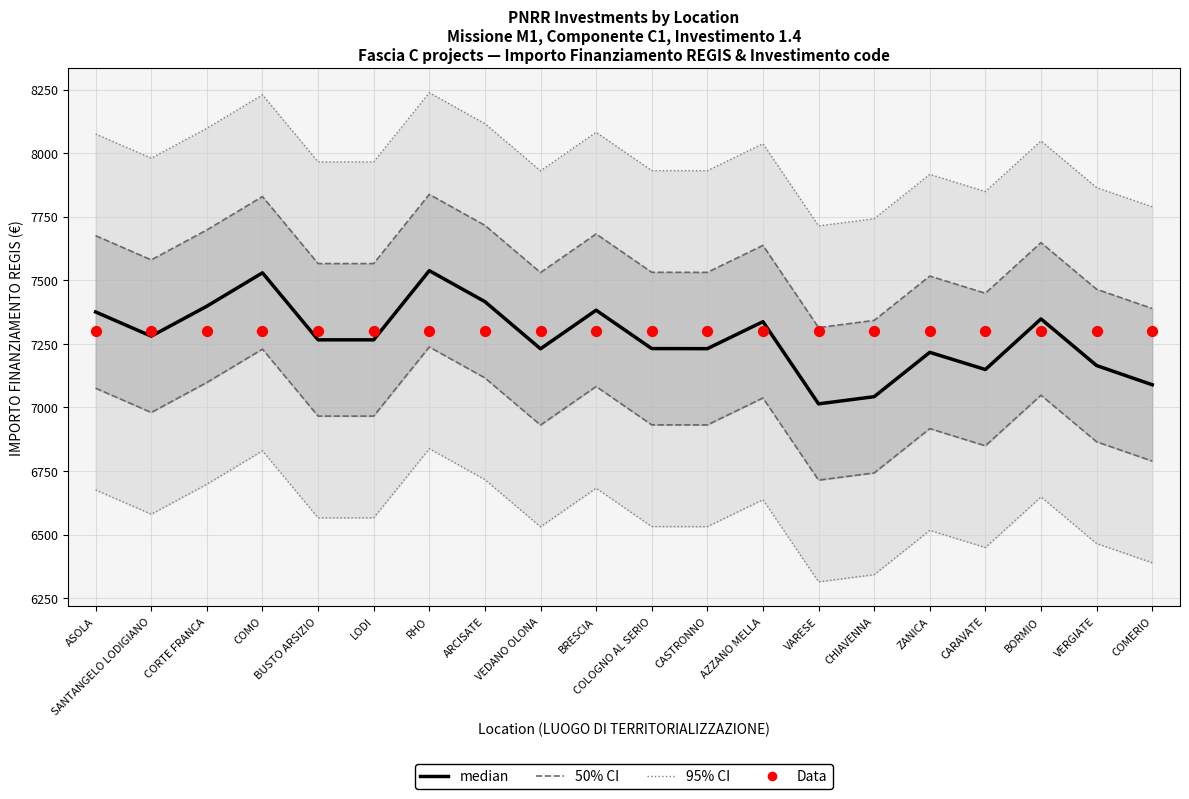

What is the total value across all series at COLOGNO AL SERIO?

29995.5